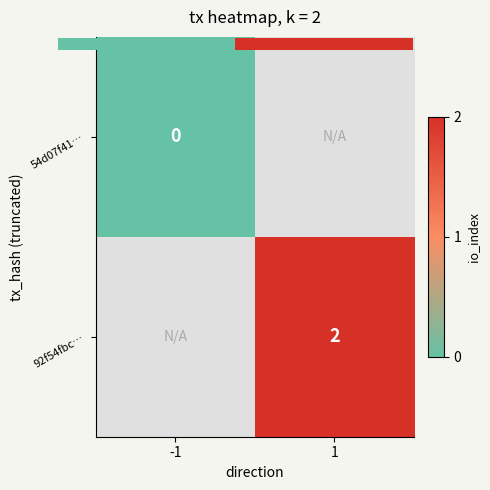

What is the difference between the 0.0 values at 1.00 and 0.00?

2.0